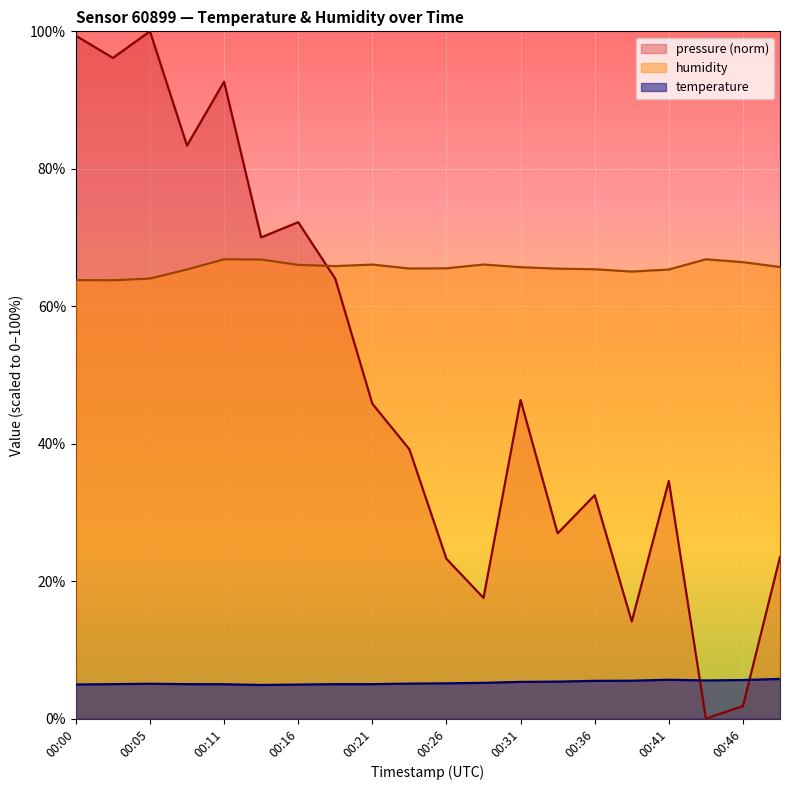

Reading left to right, extract all data points from this chart.

temperature: 5.0	5.0	5.1	5.0	5.0	4.9	5.0	5.0	5.0	5.1	5.1	5.2	5.3	5.4	5.5	5.5	5.7	5.5	5.6	5.8
humidity: 63.8	63.8	64.0	65.3	66.8	66.8	66.0	65.8	66.1	65.5	65.5	66.1	65.7	65.5	65.4	65.0	65.3	66.8	66.4	65.7
pressure_norm: 99.4	96.1	100.0	83.4	92.7	70.0	72.2	64.0	45.8	39.2	23.2	17.6	46.4	27.0	32.5	14.1	34.6	0.0	1.8	23.5